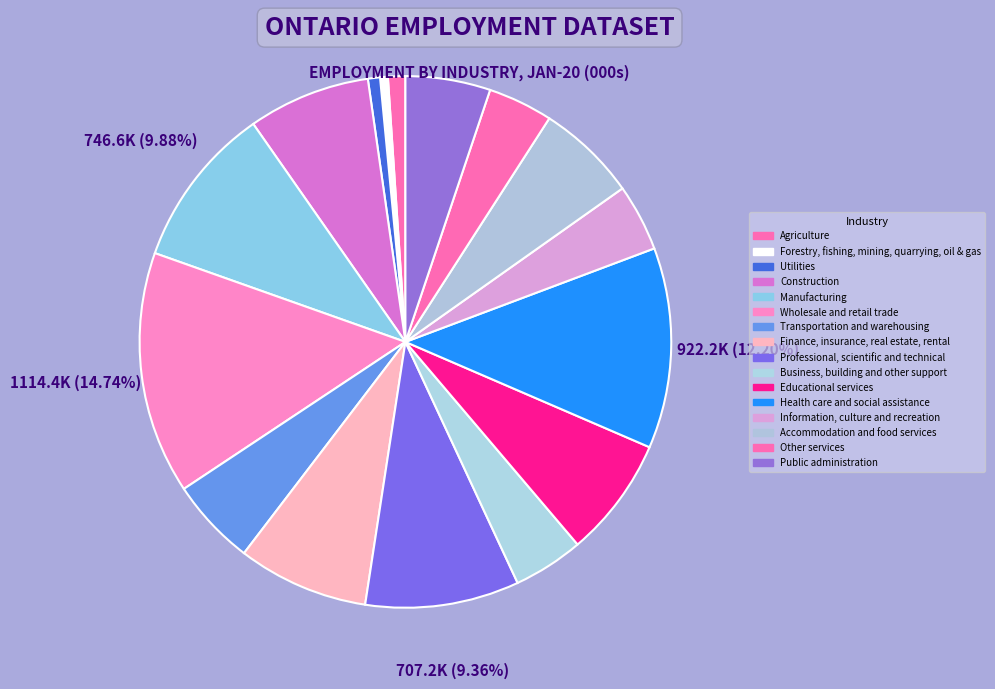

What percentage is the Finance, insurance, real estate, rental slice, to the nearest percent?

8%